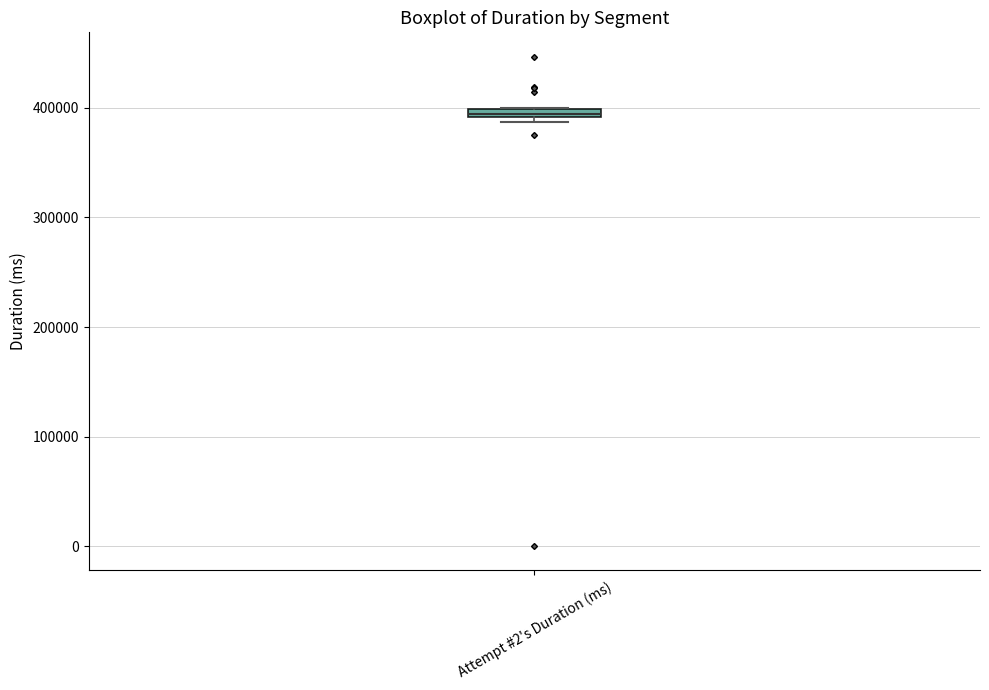

Where is the upper edge of the box for Attempt #2's Duration (ms) on the y-axis? The values are not printed on the chart, so give them approximately, as read against the axis.

400000